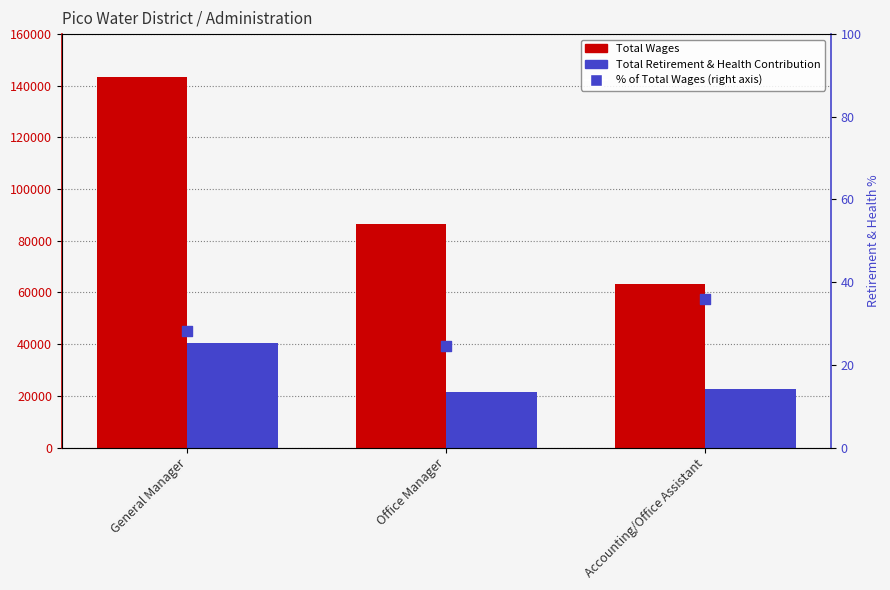

Which series has the widest spread of Y values?

Total Wages